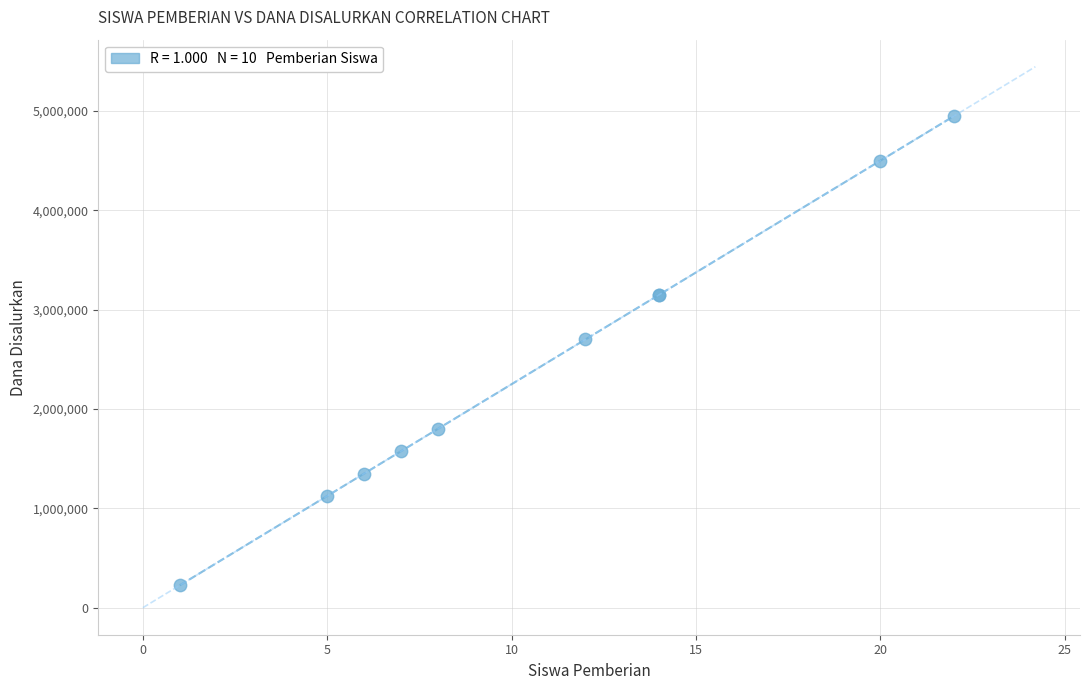

What Y value in the scatter plot is closest to 2587500?

2700000